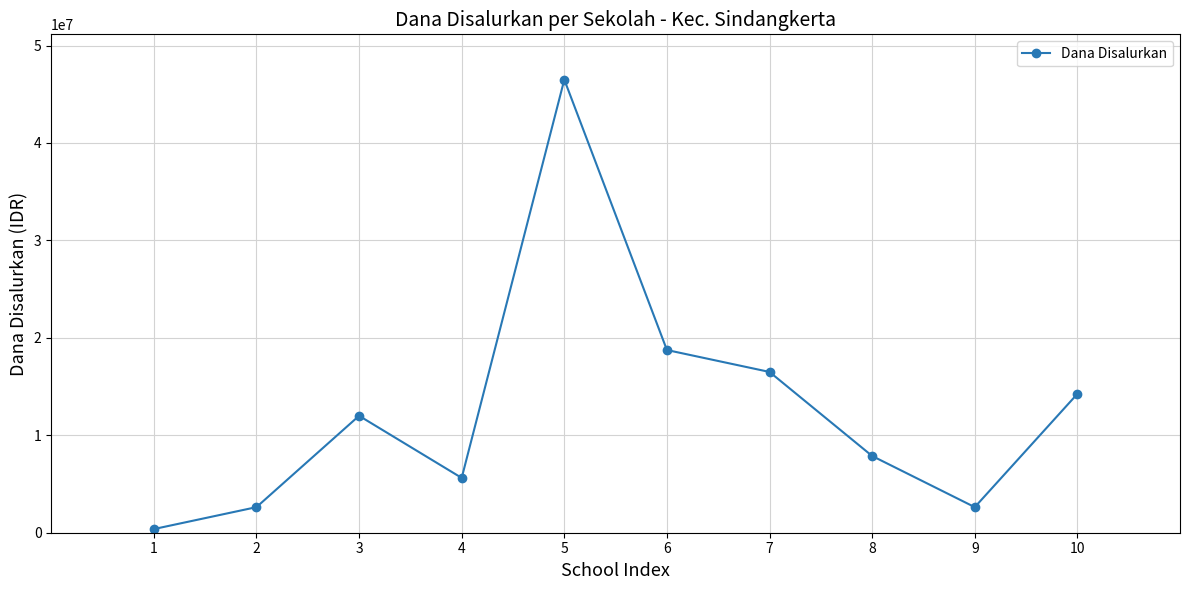

What is the value of the 2nd point from the left?

2625000